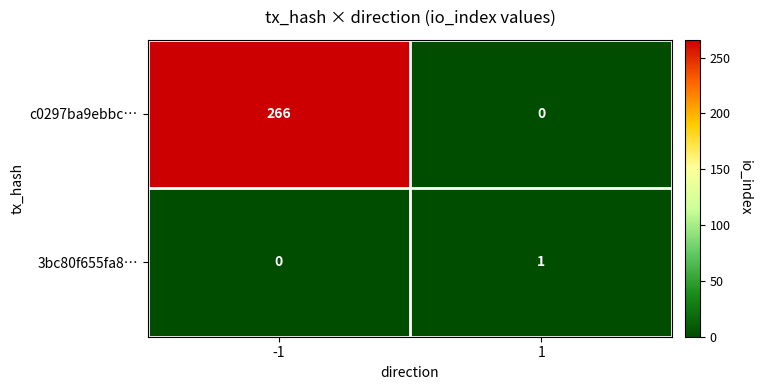

Reading left to right, transcribe all the data shown in this chart.

c0297ba9ebbc…: -1=266	1=0
3bc80f655fa8…: -1=0	1=1